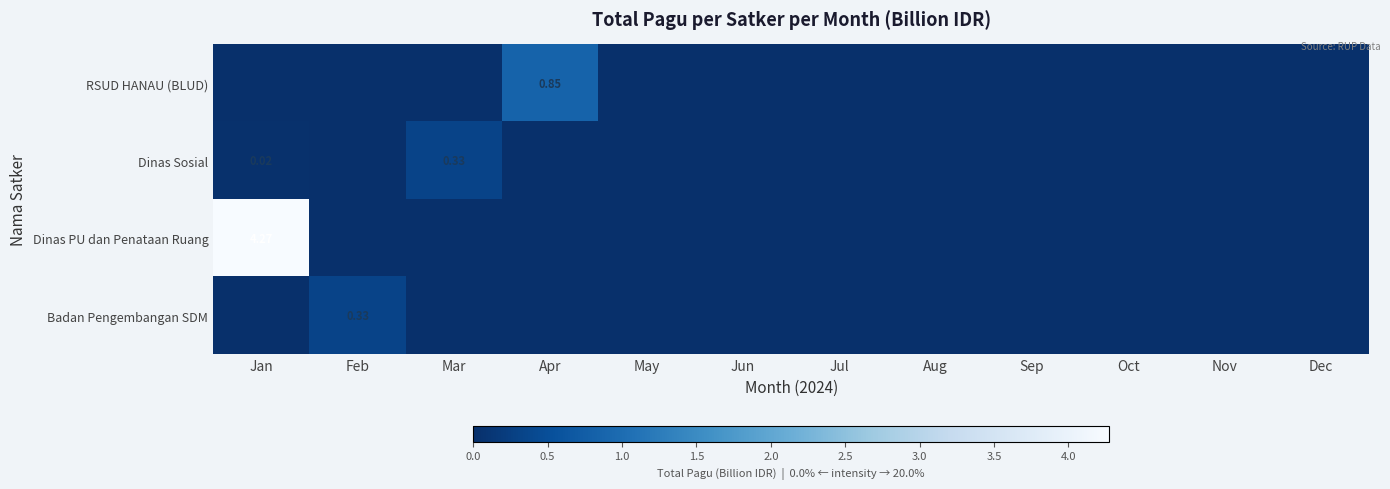

How many values in the Dinas Sosial series exceed 0?

2